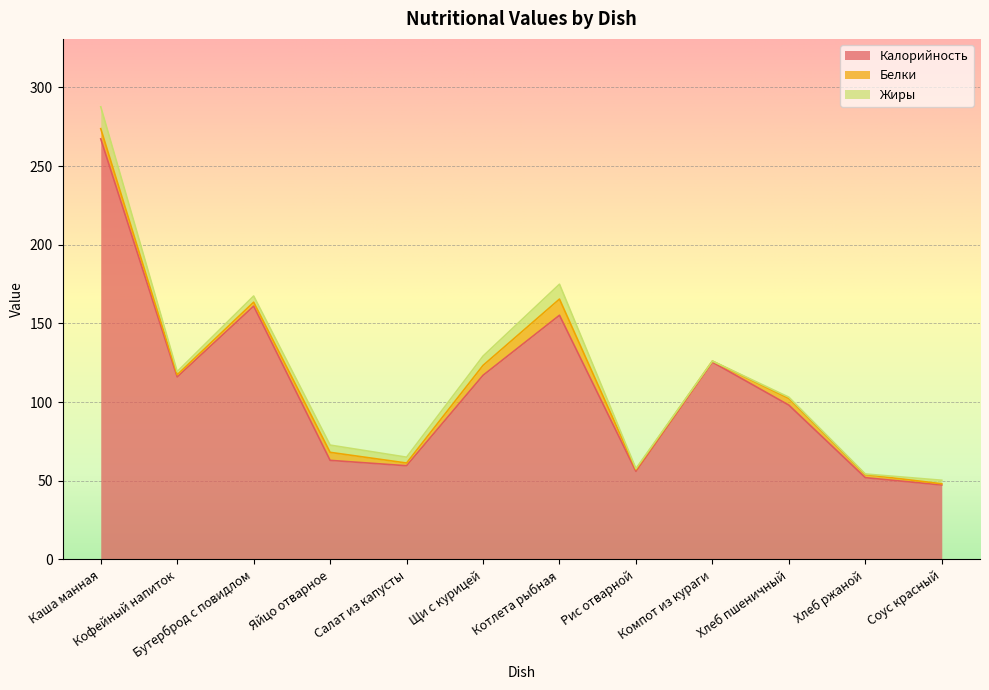

How many lines are shown in the chart?

3